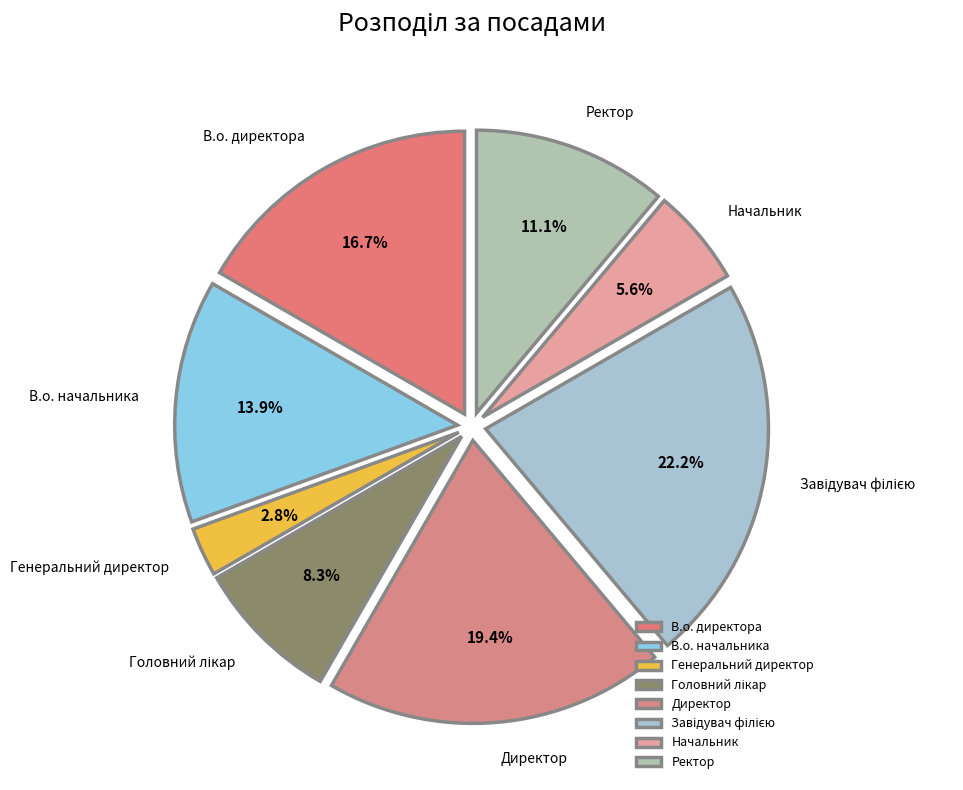

To the nearest percent, what percentage of the pie is Генеральний директор?

3%